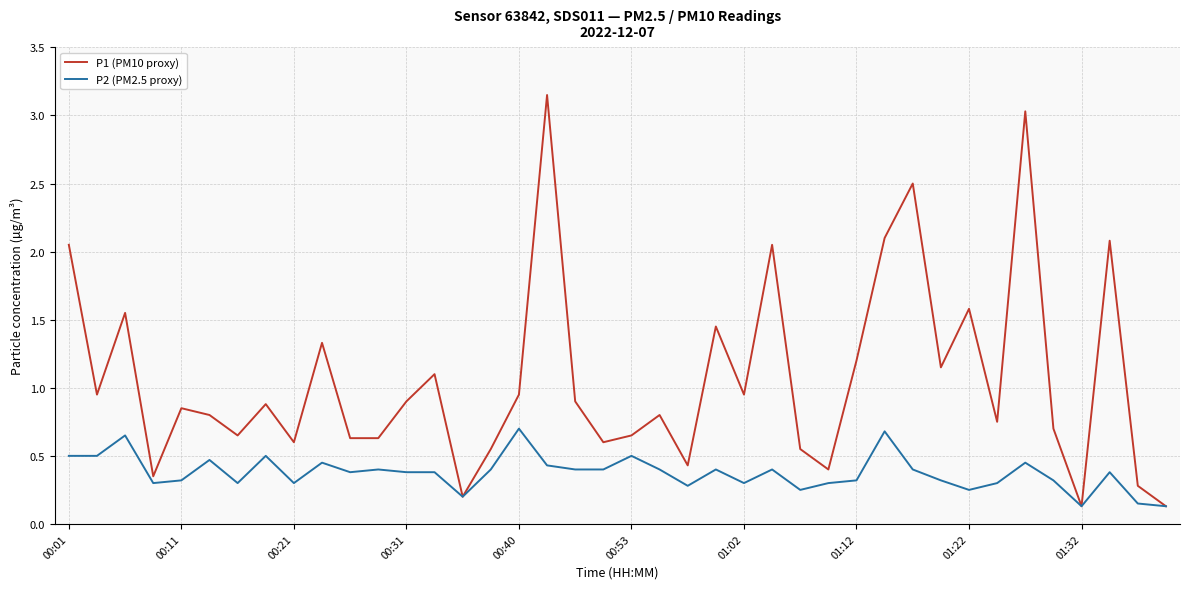

Which series has the largest total across all categories?

P1 (PM10 proxy)